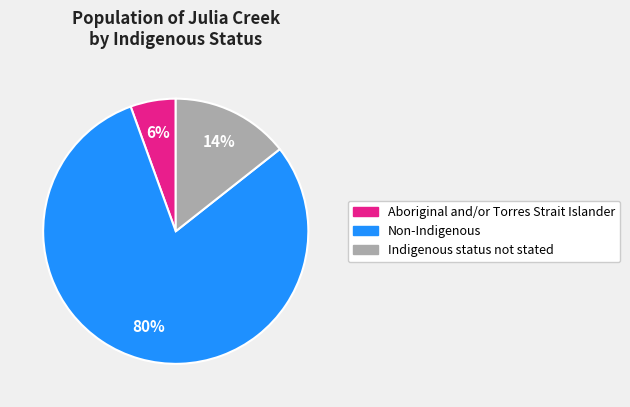

Which category has the biggest portion of the pie?

Non-Indigenous